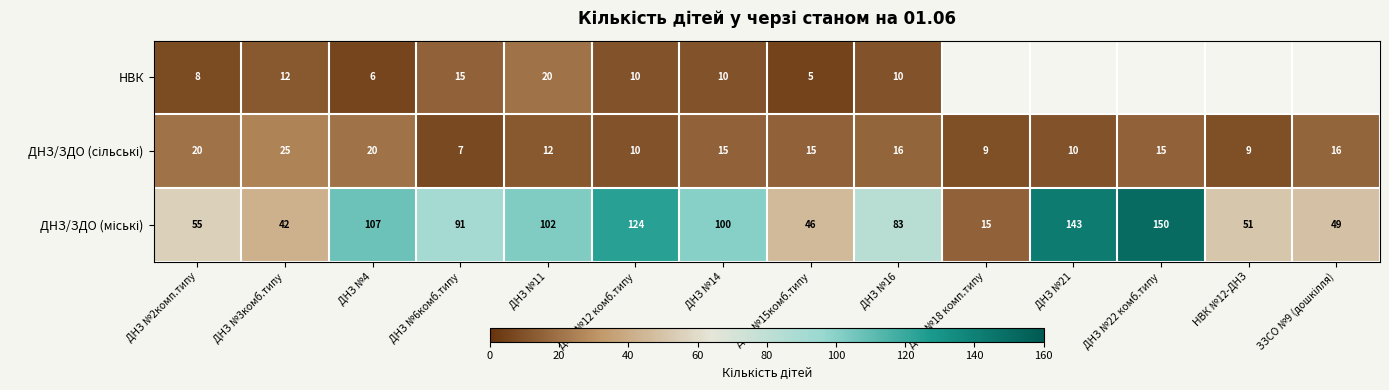

What is the total value across all series at ДНЗ №14?

125